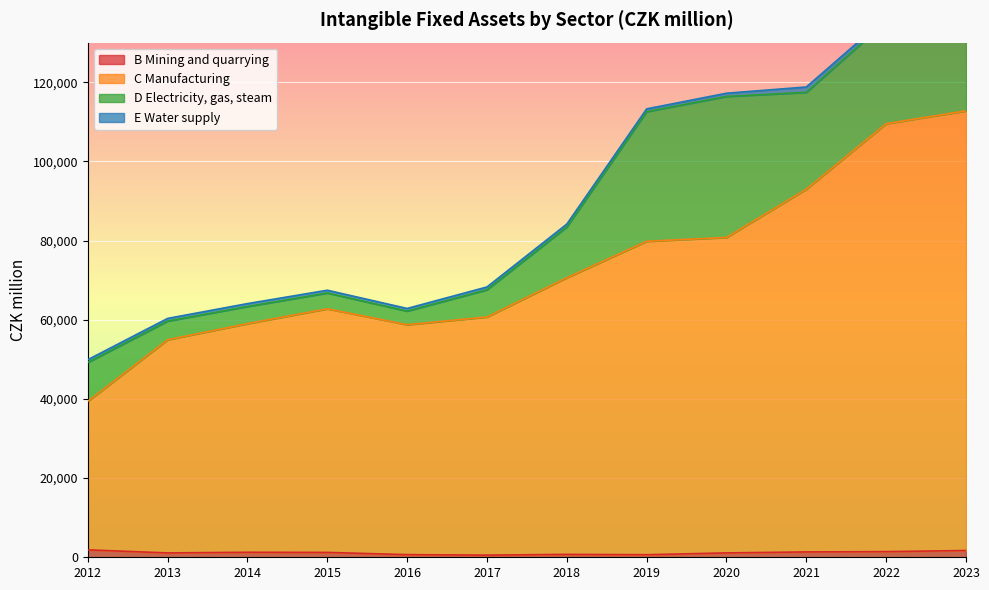

True or false: C Manufacturing and B Mining and quarrying intersect in this chart.

False